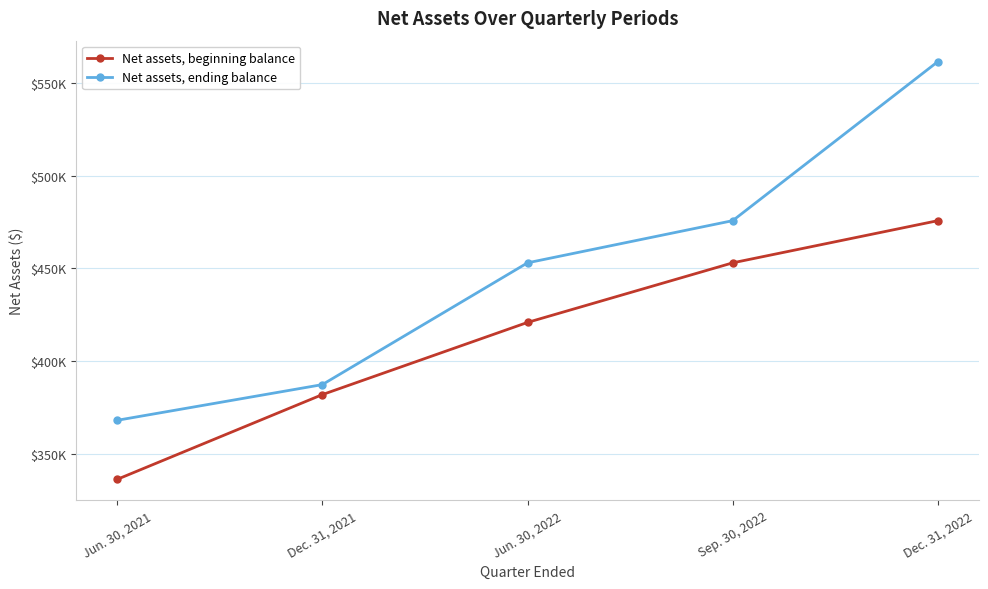

Which series has the largest total across all categories?

Net assets, ending balance